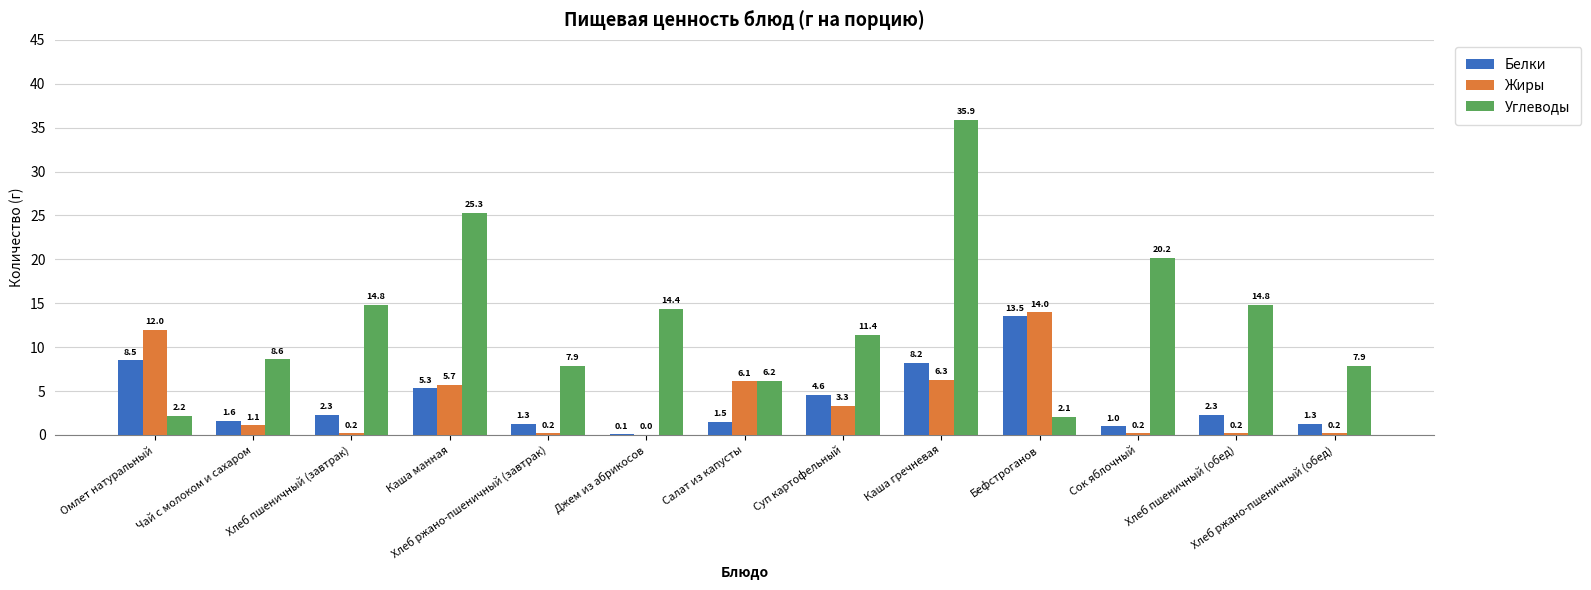

How many groups of bars are there?

13